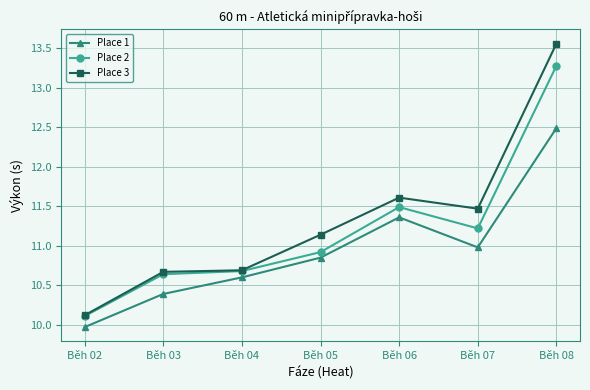

Which category has the lowest value in the Place 1 series?

Běh 02